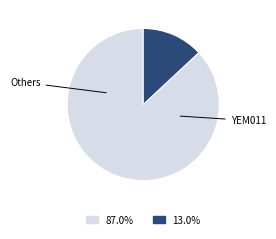

Is there any slice that represents more than half of the pie?

Yes